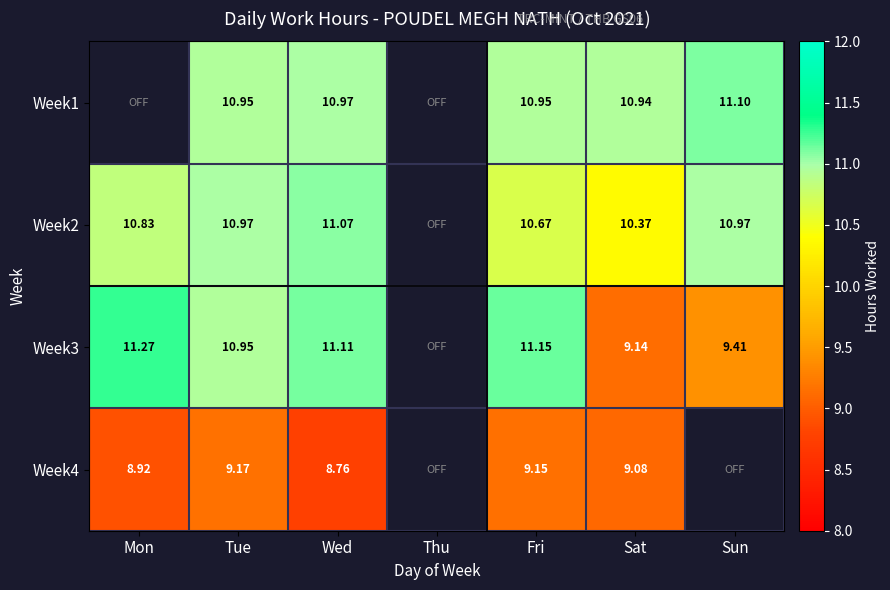

Which series has the widest spread of values?

Week3